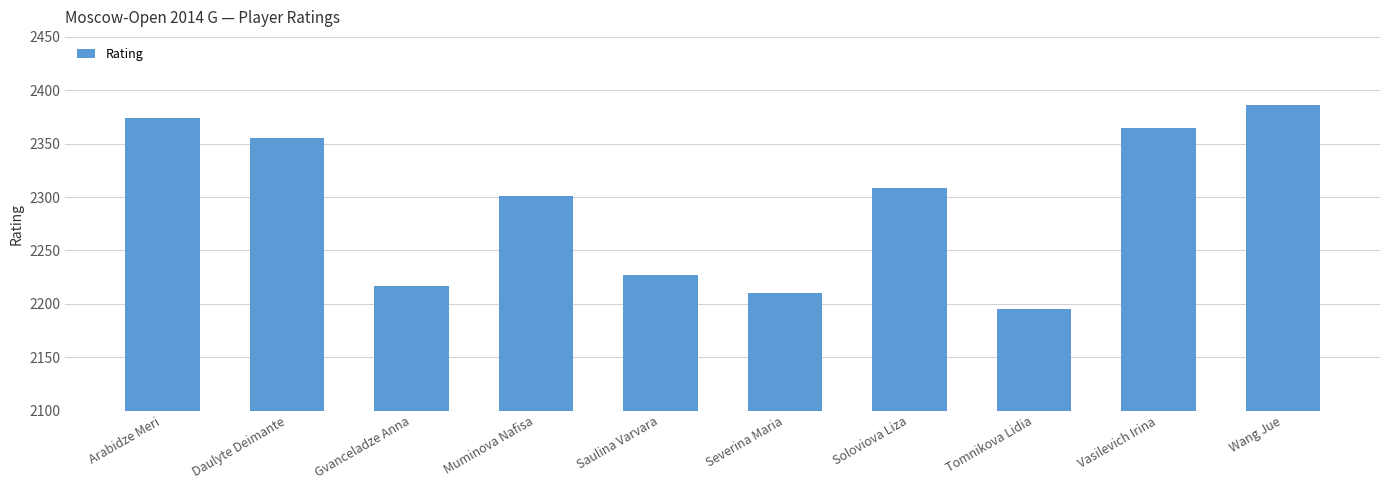

At which category does the chart reach its peak across all series?

Wang Jue